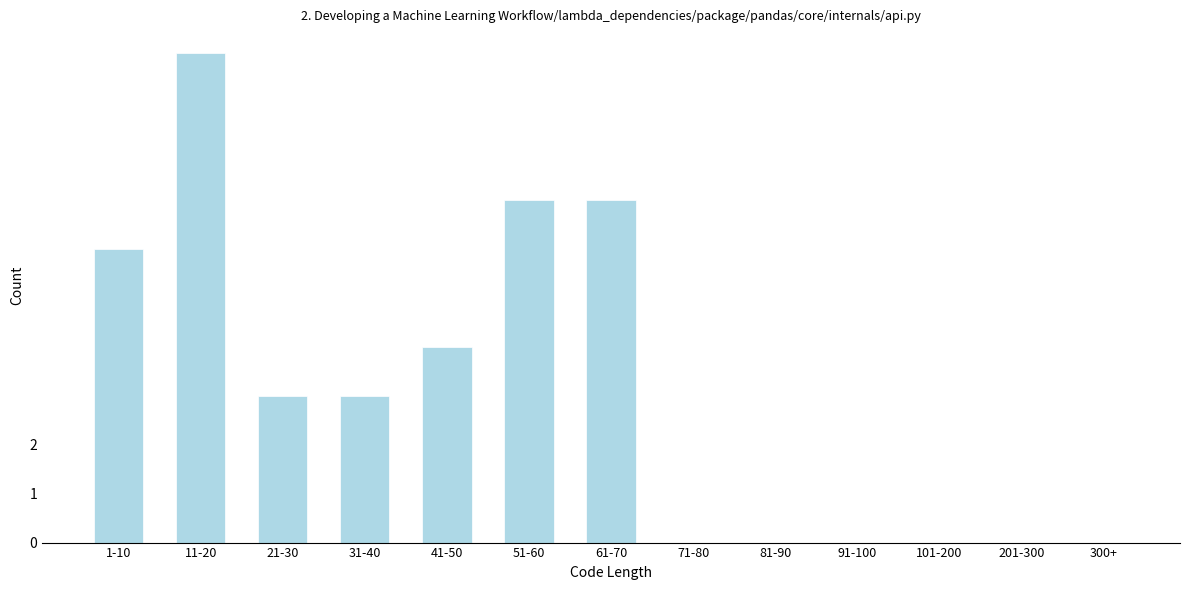

Reading left to right, what are all the values shown in this chart?

1-10=6	11-20=10	21-30=3	31-40=3	41-50=4	51-60=7	61-70=7	71-80=0	81-90=0	91-100=0	101-200=0	201-300=0	300+=0